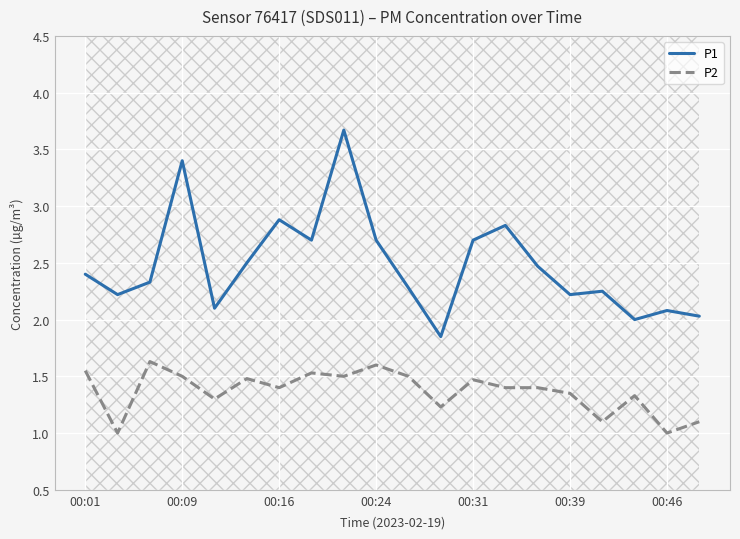

What is the maximum value shown in the chart?

3.7